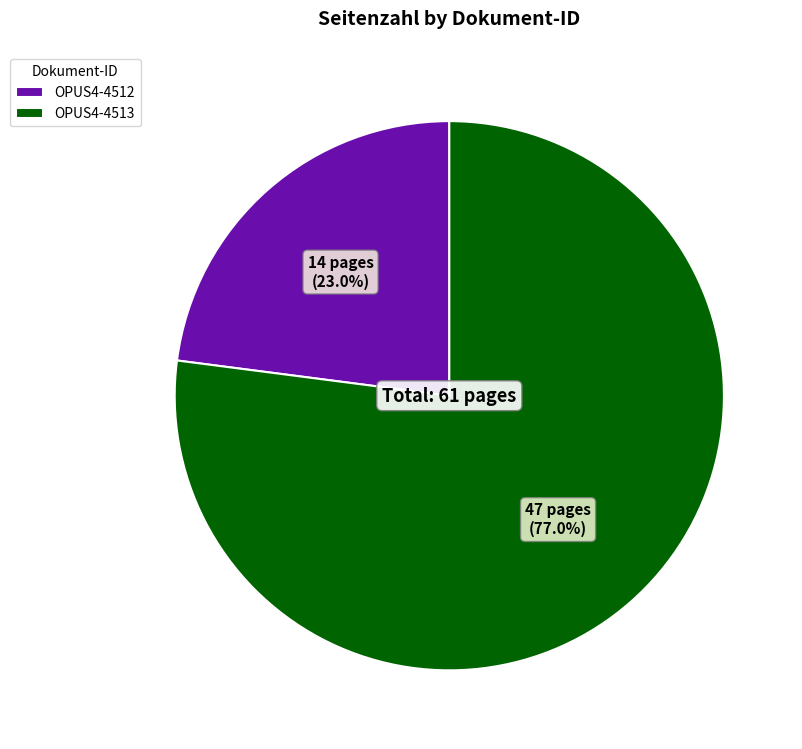

What percentage is the OPUS4-4513 slice, to the nearest percent?

77%